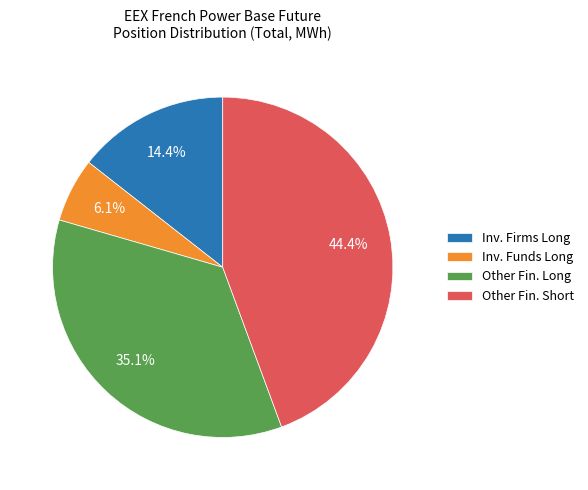

Rank the categories by value from lowest to highest.

Inv. Funds Long, Inv. Firms Long, Other Fin. Long, Other Fin. Short